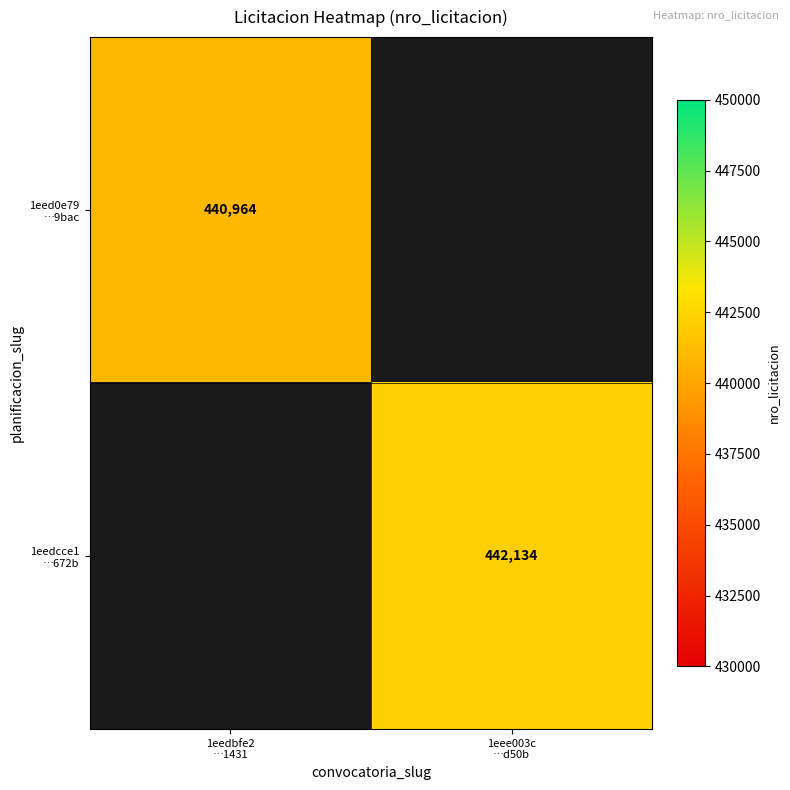

Between 1eedbfe2
…1431 and 1eee003c
…d50b, which is larger?

1eee003c
…d50b